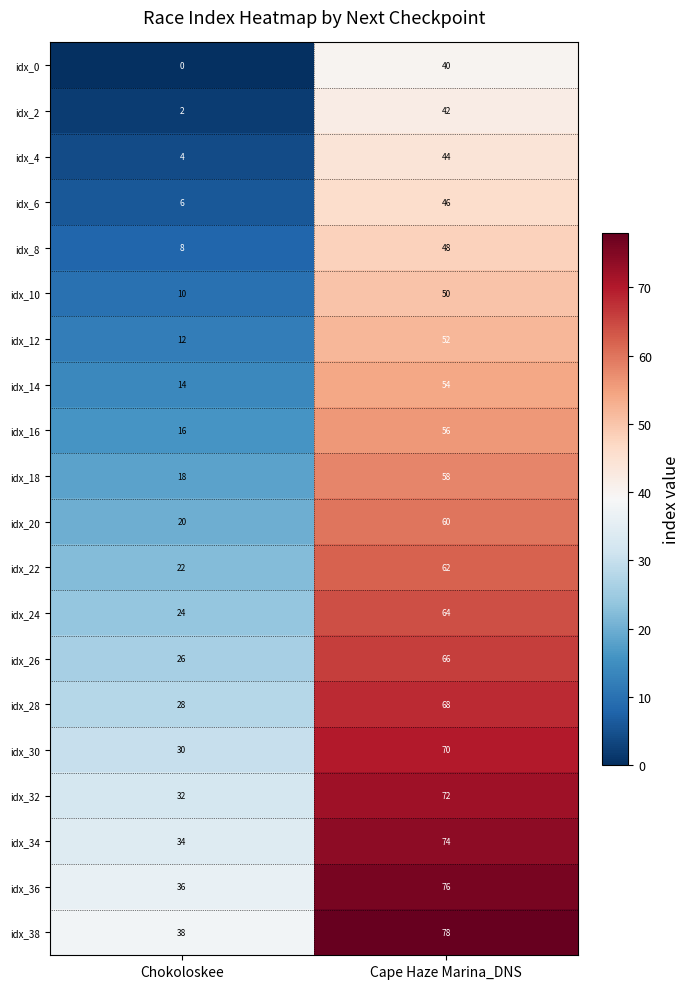

The value of idx_4 at Cape Haze Marina_DNS is 44. True or false?

True